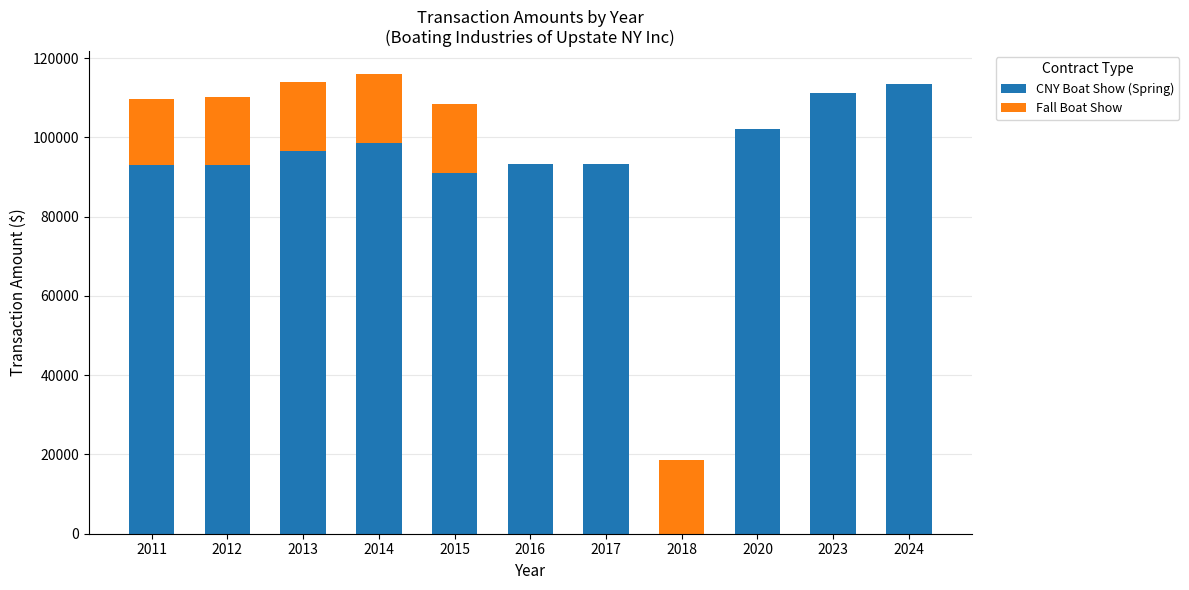

What is the sum of all CNY Boat Show (Spring) values?

985297.0